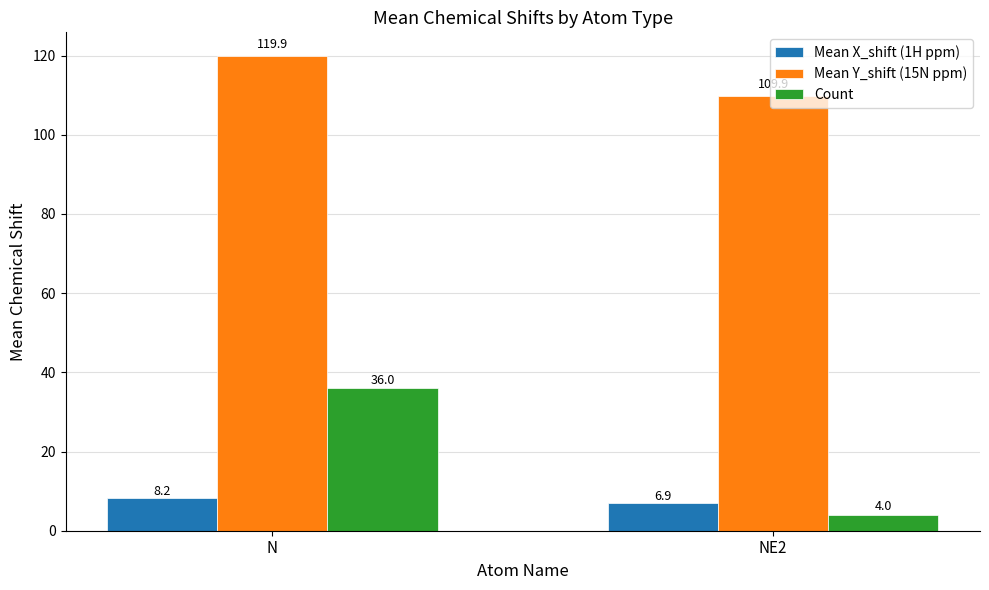

At which category is the sum across all series the highest?

N